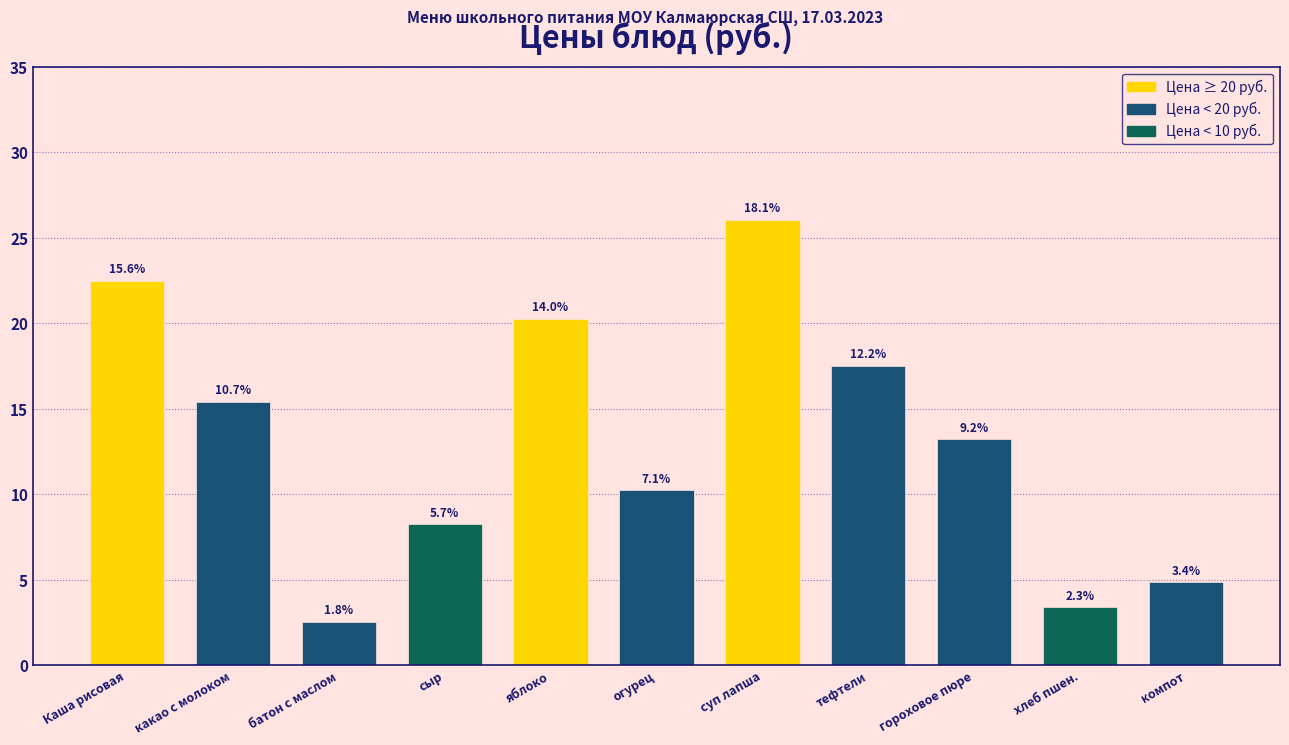

Are the bars horizontal?

No